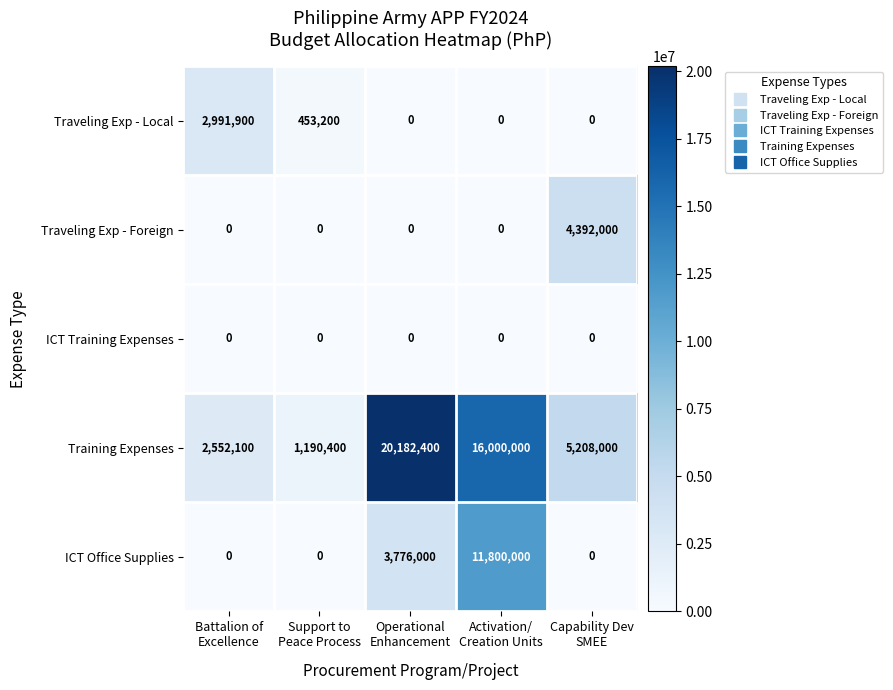

Reading left to right, extract all data points from this chart.

Traveling Exp - Local: 2991900	453200	0	0	0
Traveling Exp - Foreign: 0	0	0	0	4392000
ICT Training Expenses: 0	0	0	0	0
Training Expenses: 2552100	1190400	20182400	16000000	5208000
ICT Office Supplies: 0	0	3776000	11800000	0